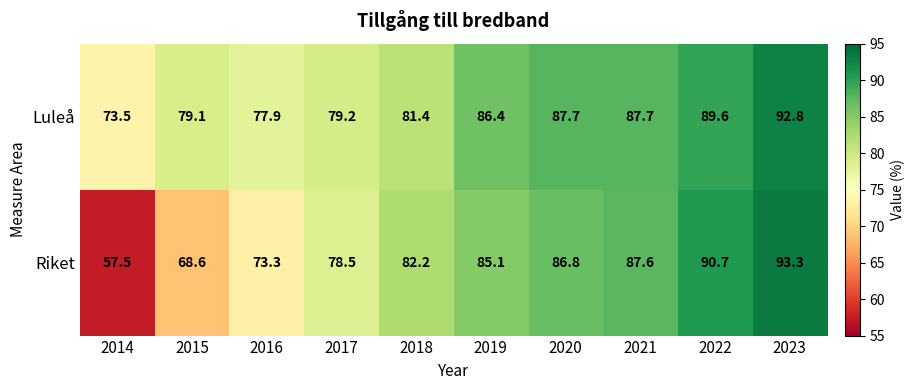

At which category does the chart reach its peak across all series?

2023